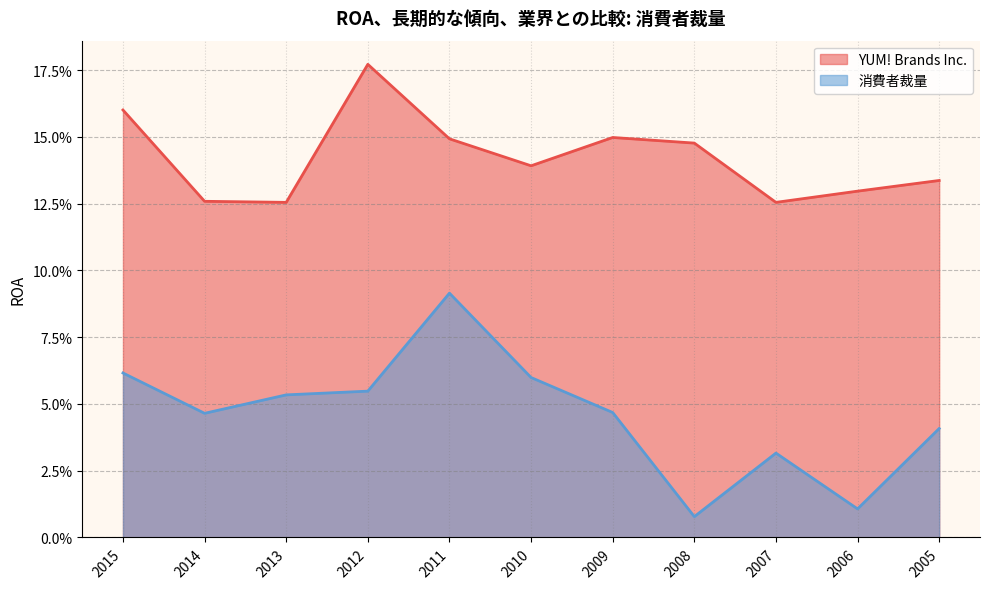

Reading left to right, transcribe all the data shown in this chart.

YUM! Brands Inc.: 2015=0.2	2014=0.1	2013=0.1	2012=0.2	2011=0.1	2010=0.1	2009=0.1	2008=0.1	2007=0.1	2006=0.1	2005=0.1
消費者裁量: 2015=0.1	2014=0.0	2013=0.1	2012=0.1	2011=0.1	2010=0.1	2009=0.0	2008=0.0	2007=0.0	2006=0.0	2005=0.0